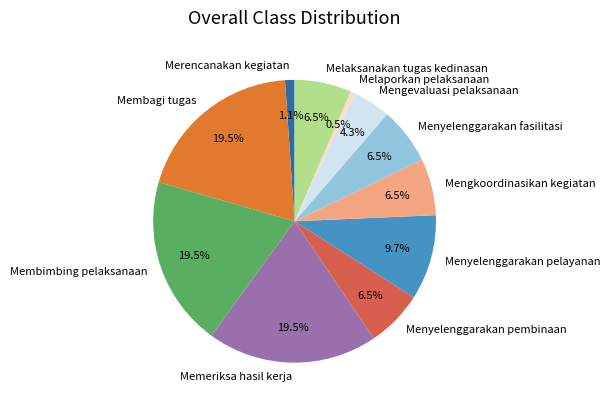

The Merencanakan kegiatan slice represents 7% of the pie. True or false?

False